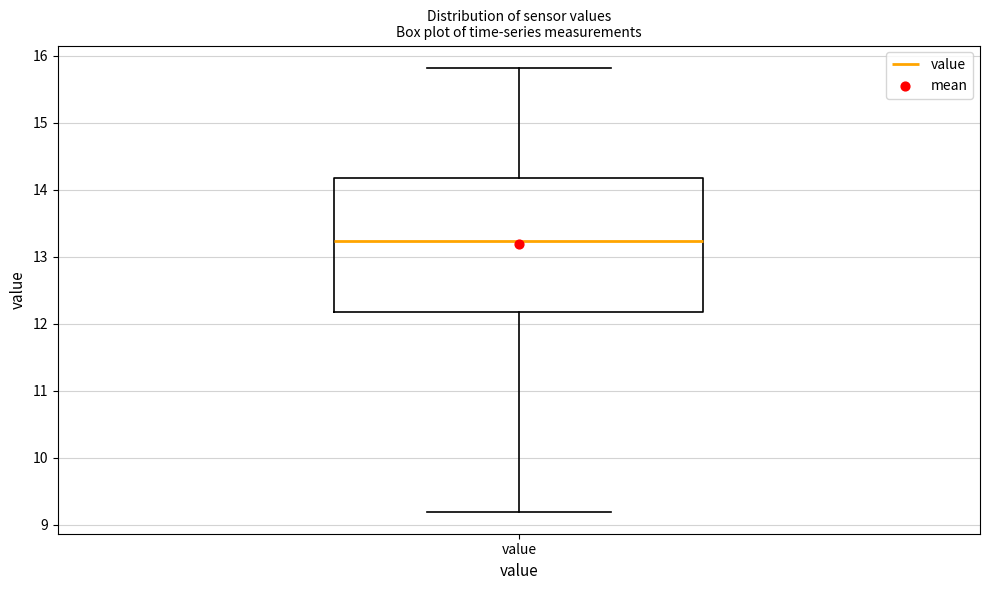

Read this box plot against the y-axis: the position of the median line, the range covered by the box, and the ends of both whiskers. The values are not printed on the chart, so give them approximately, as read against the axis.

median 13.2, box 12.2 to 14.2, whiskers 9.2 to 15.8